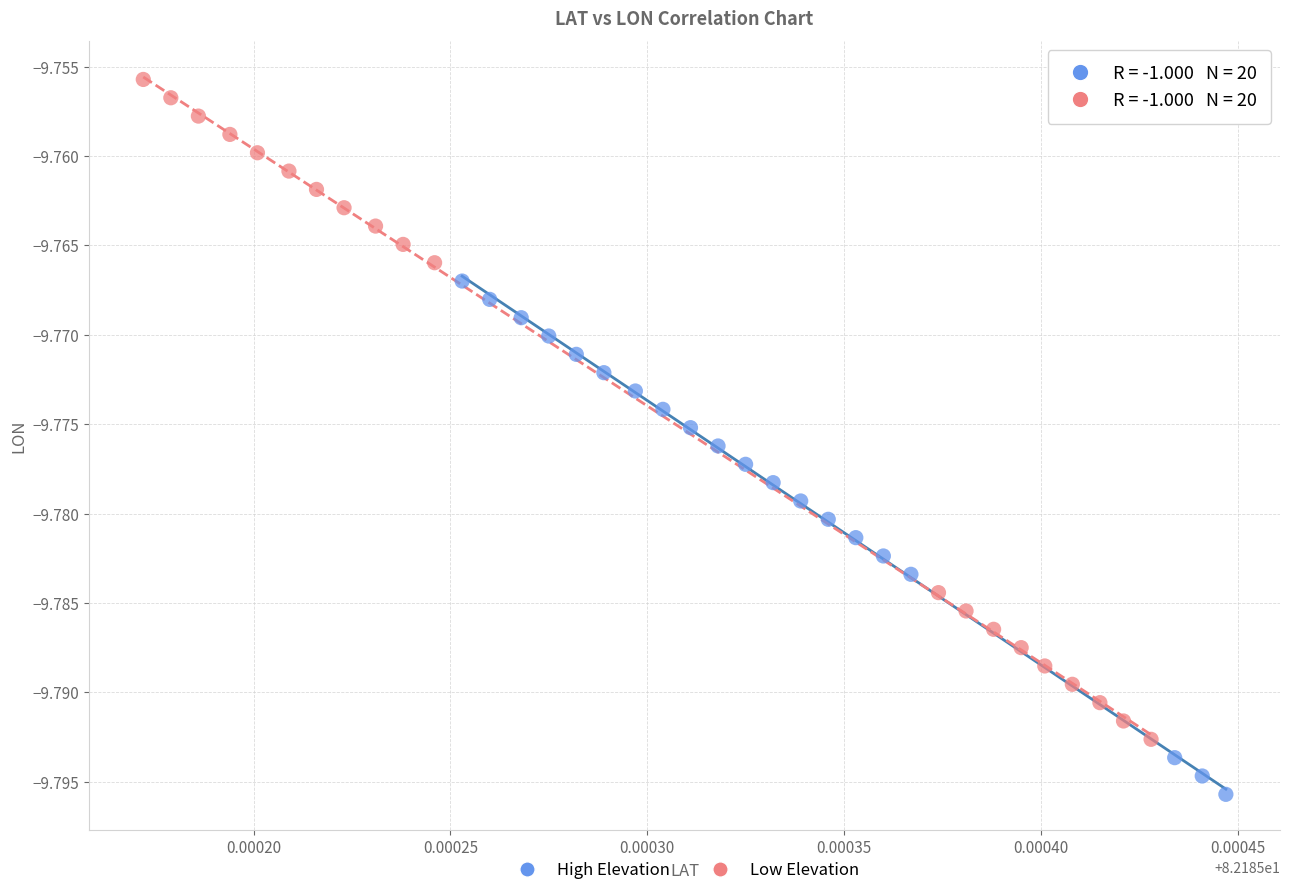

Which series reaches the maximum Y coordinate?

Low Elevation